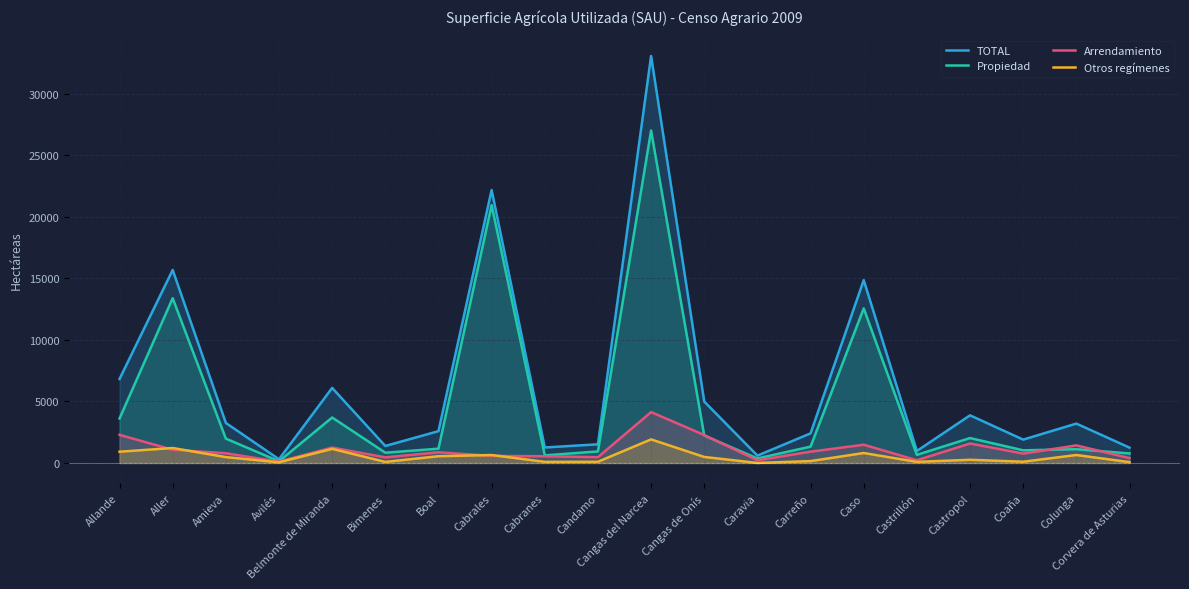

At which category is the sum across all series the highest?

Cangas del Narcea